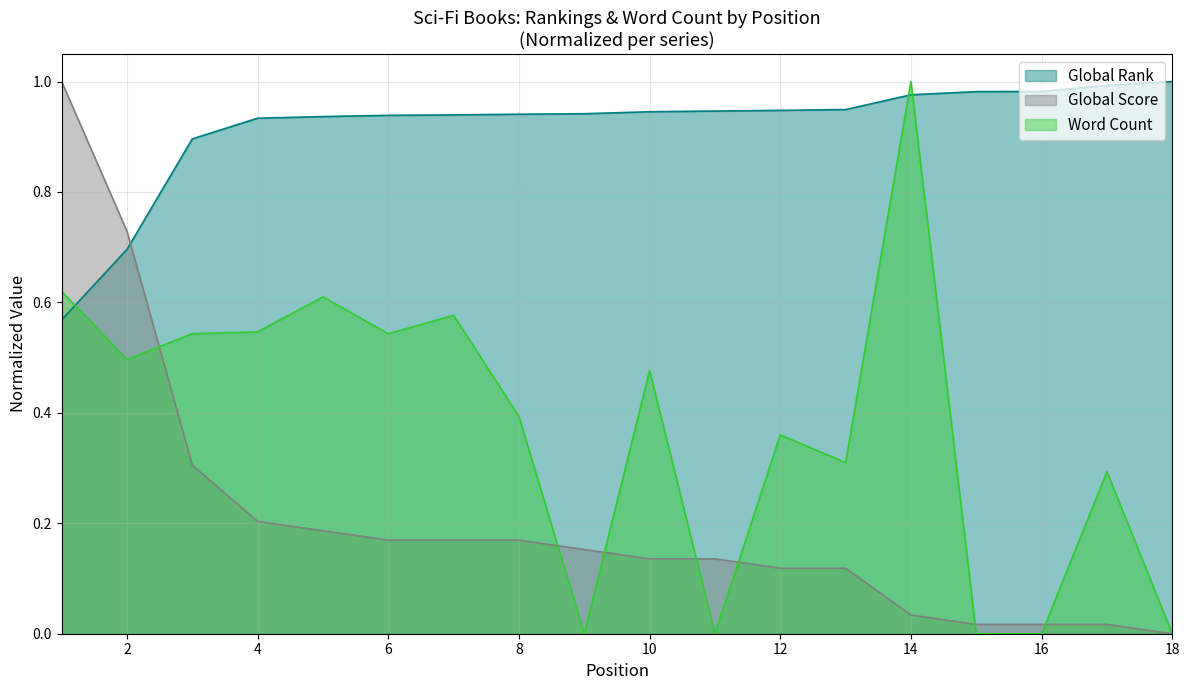

How many lines are shown in the chart?

3